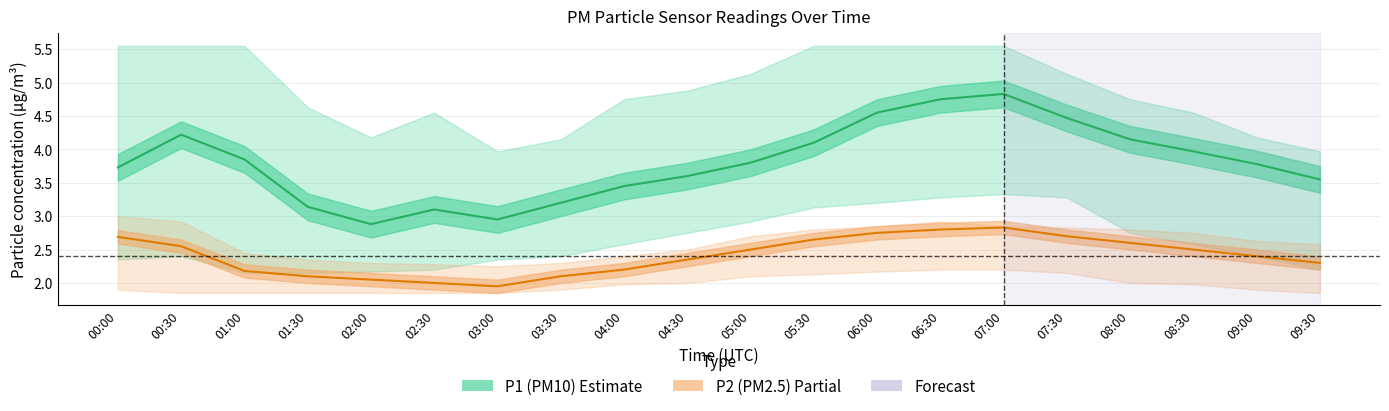

The P1 estimate series shows 1.6 at 08:30. True or false?

False